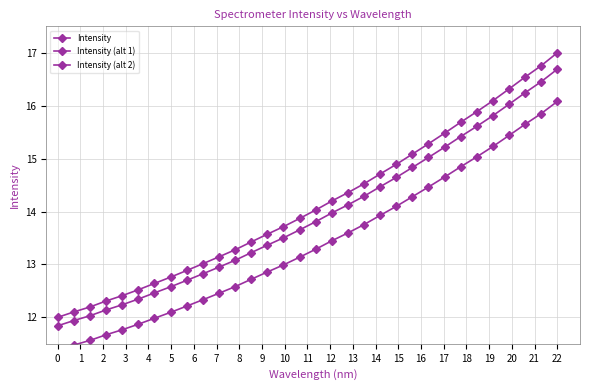

What is the highest value of the Intensity (alt 1) series?

16.7